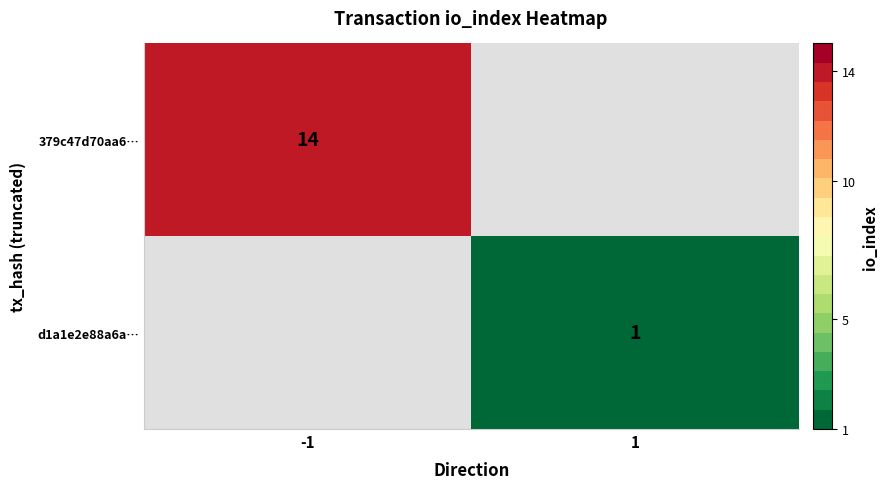

True or false: d1a1e2e88a6a… has a value of 0 at 1.

False